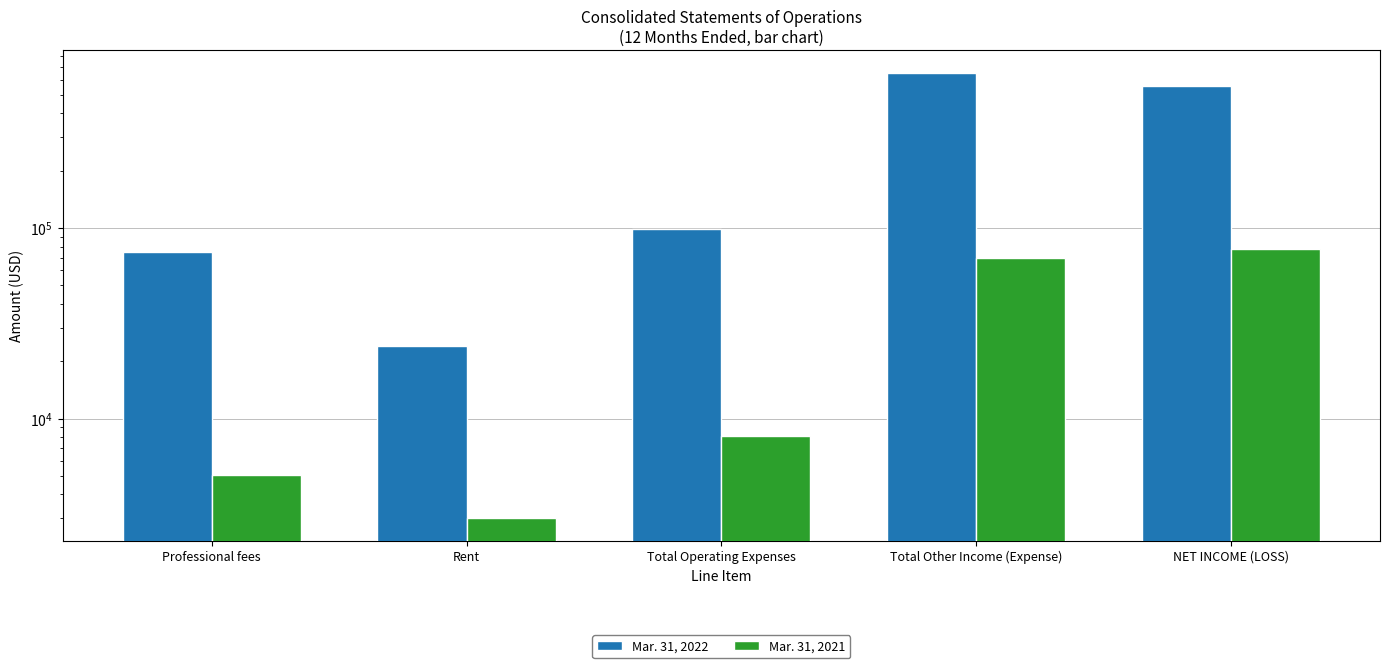

What is the sum of the Mar. 31, 2021 values at Rent and NET INCOME (LOSS)?

80932